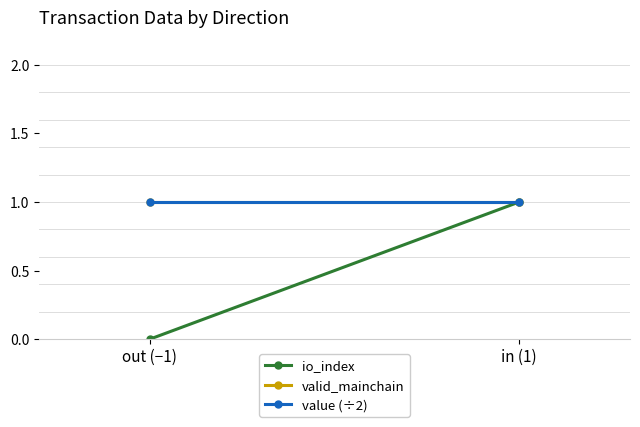

At how many categories does at least one series exceed 0?

2